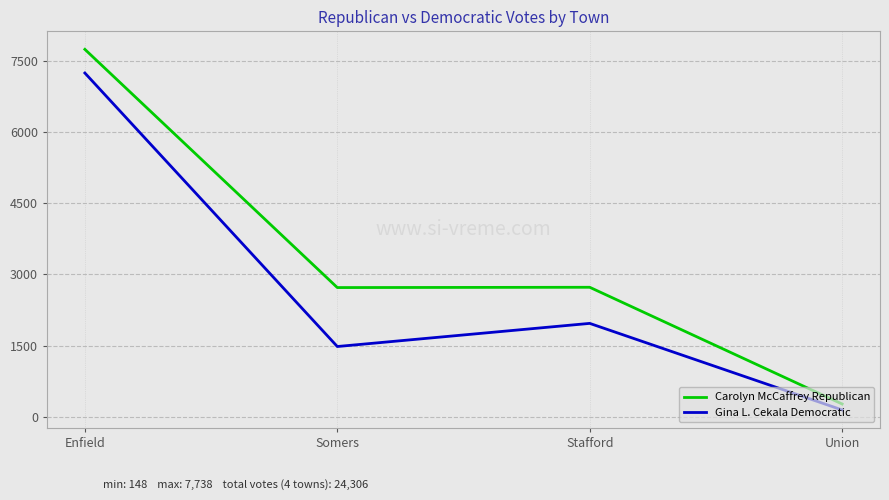

At which category is the sum across all series the highest?

Enfield